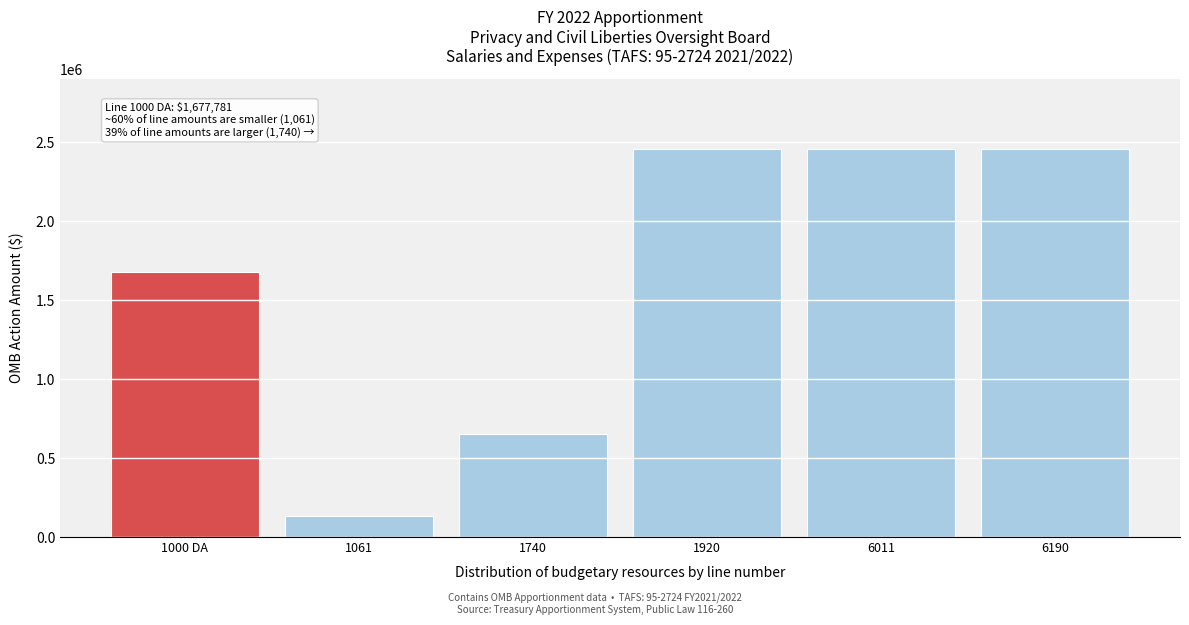

Reading left to right, extract all data points from this chart.

1000 DA=1677781	1061=130000	1740=650000	1920=2457781	6011=2457781	6190=2457781